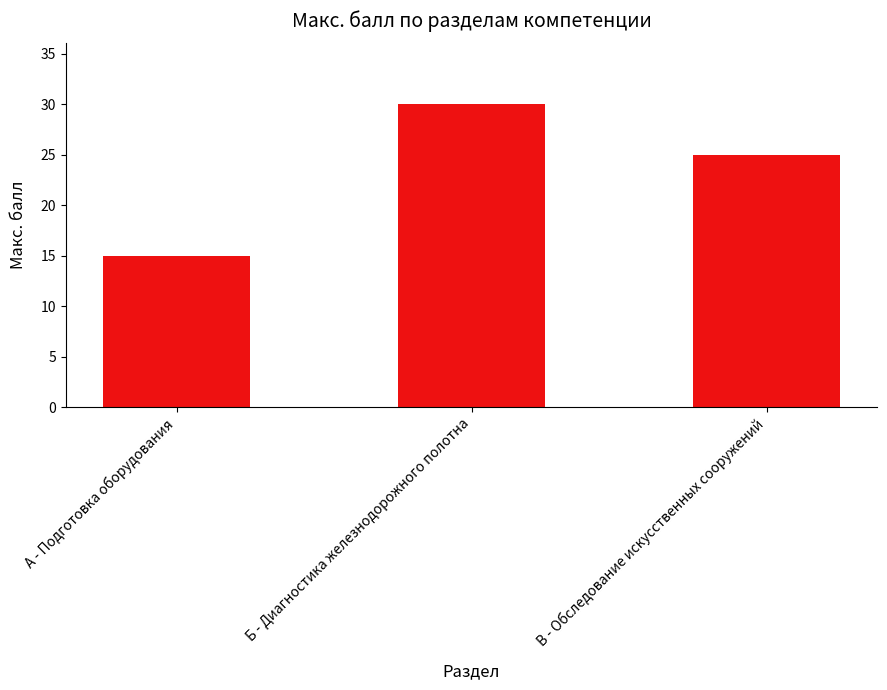

Which has a higher value, Б - Диагностика железнодорожного полотна or А - Подготовка оборудования?

Б - Диагностика железнодорожного полотна